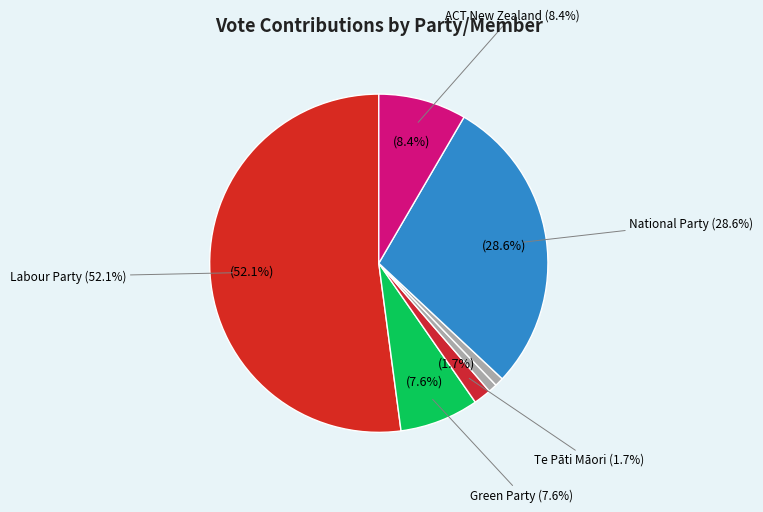

To the nearest percent, what is the average slice percentage?

14%